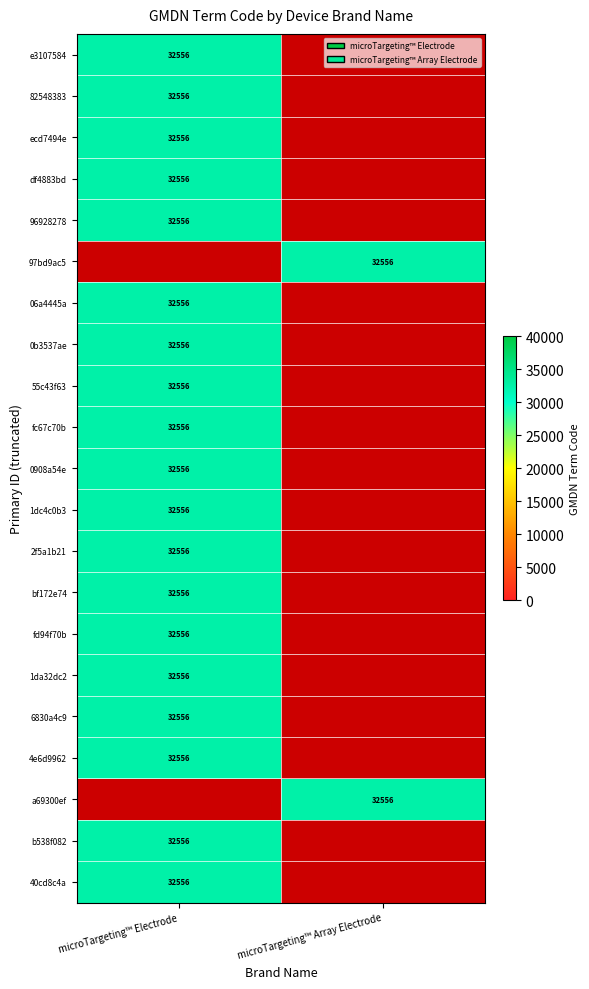

The fd94f70b series shows 10785 at microTargeting™ Electrode. True or false?

False